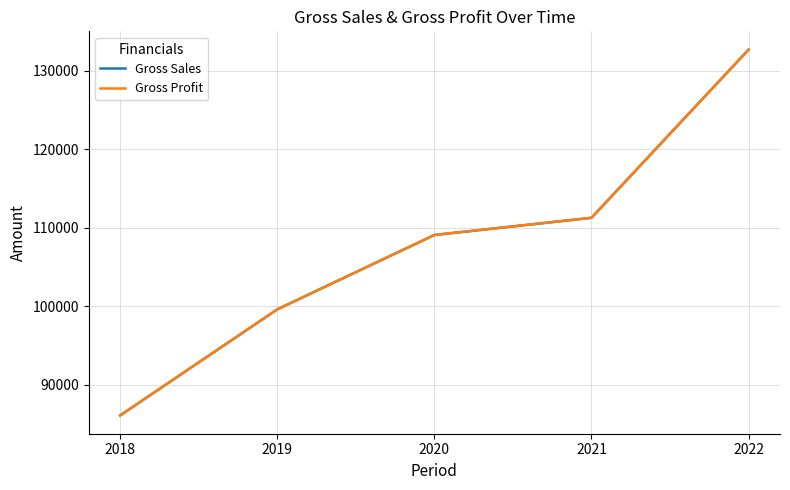

Reading left to right, what are all the values shown in this chart?

Gross Sales: 86118.2	99615.0	109078.6	111267.9	132669.3
Gross Profit: 86118.2	99615.0	109078.6	111267.9	132669.3